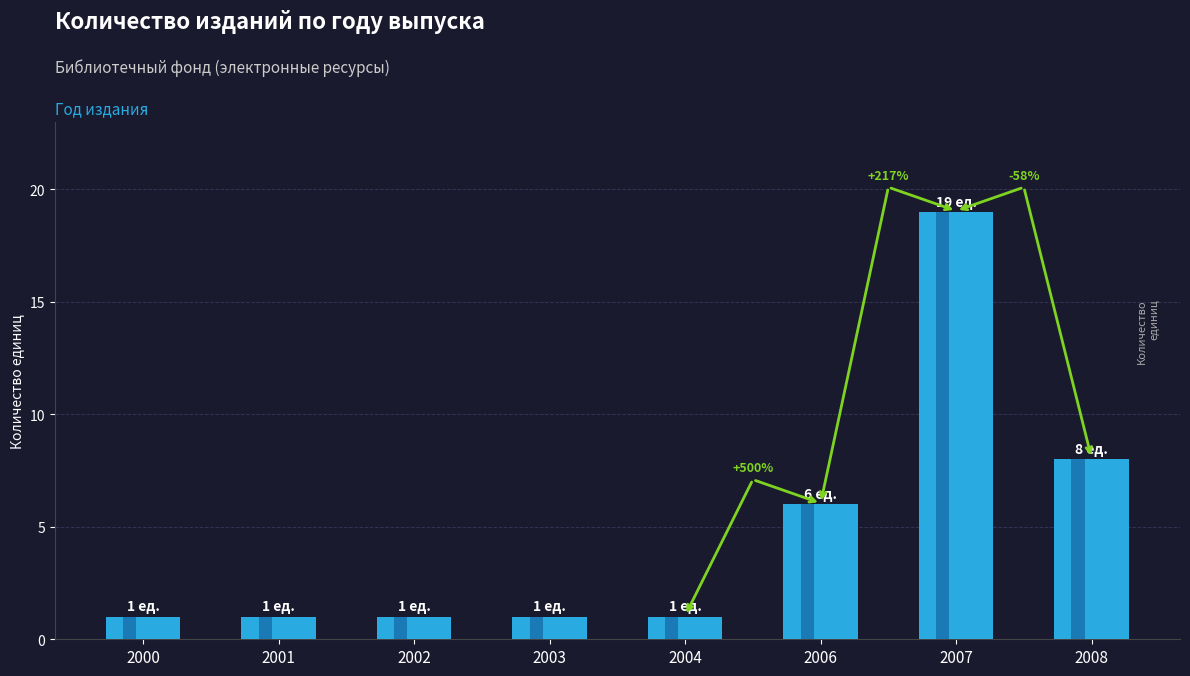

What is the greatest value displayed?

19